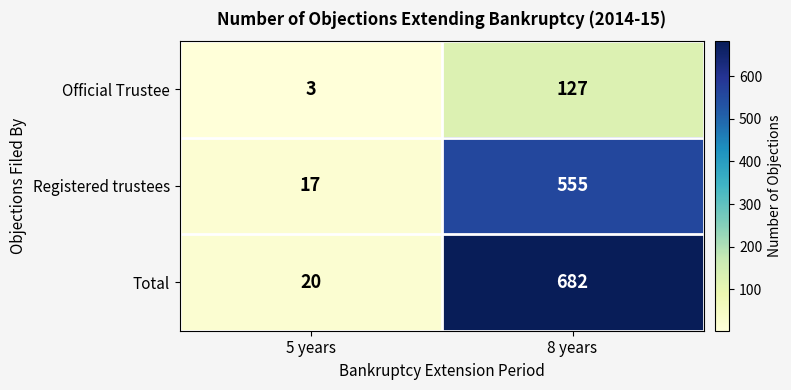

Which series has the largest range (max minus min)?

Total